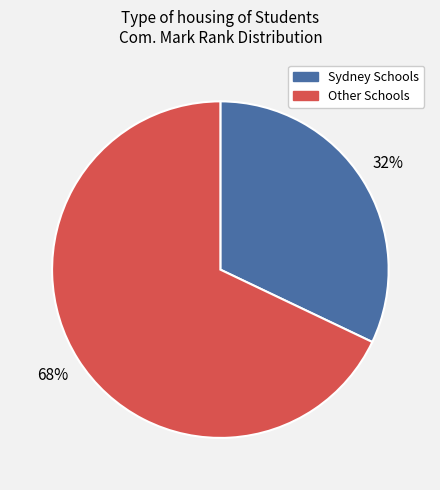

Combined, do Sydney Schools and Other Schools account for over 50%?

Yes